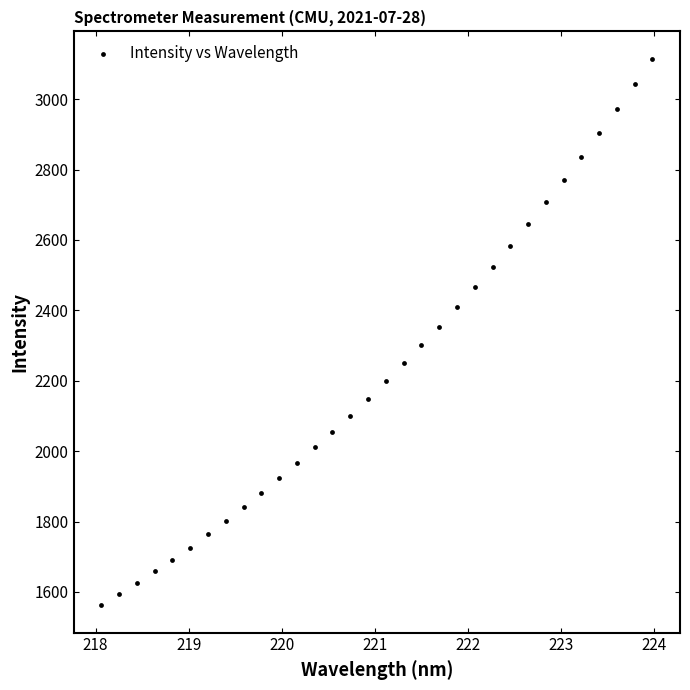

What is the range of Y values (max minus min)?

1553.0